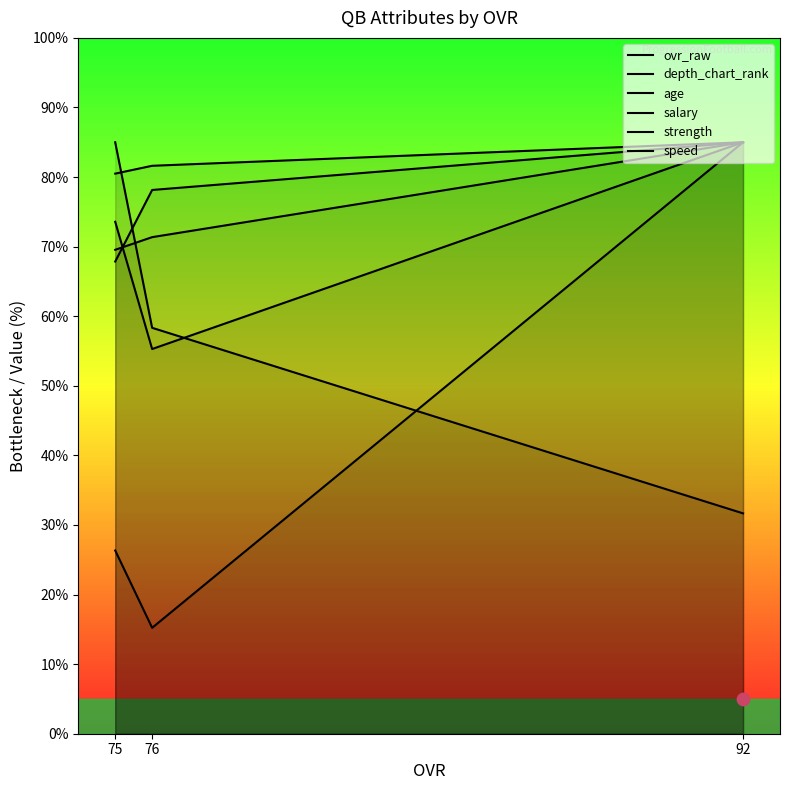

Which series contains the highest Y value?

ovr_raw